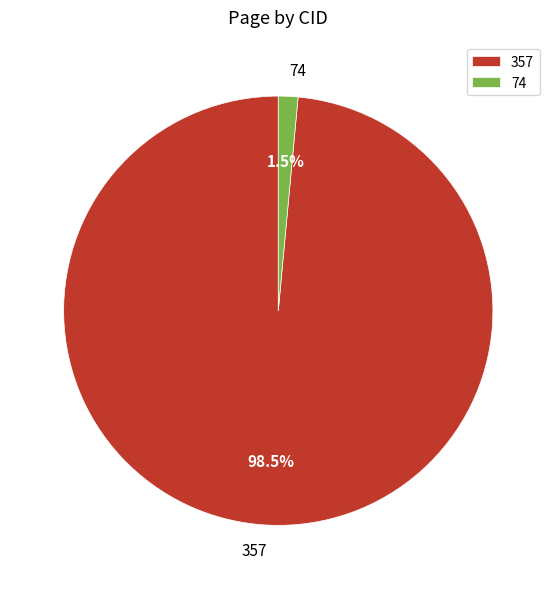

Is there a majority slice in this chart?

Yes